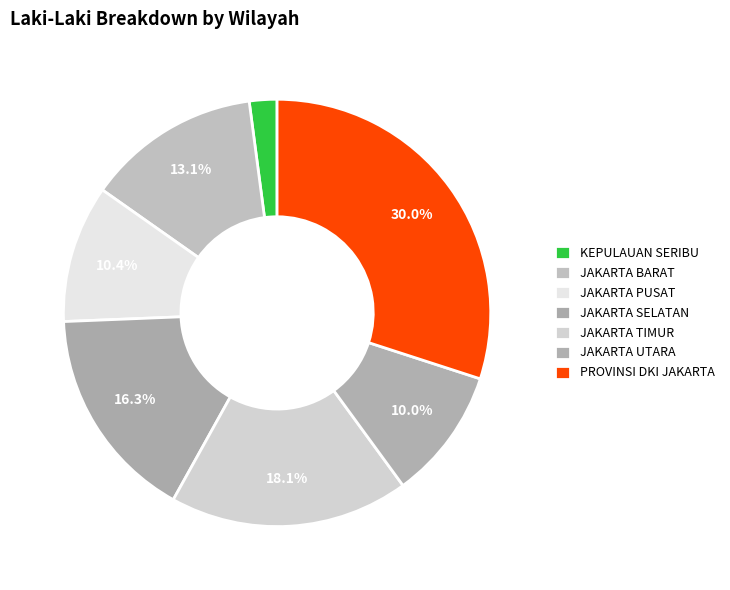

How many slices are in this pie chart?

7